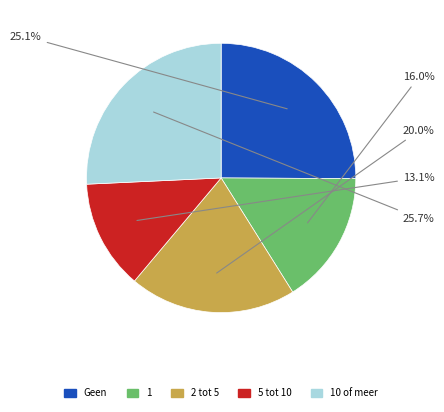

How many slices are in this pie chart?

5